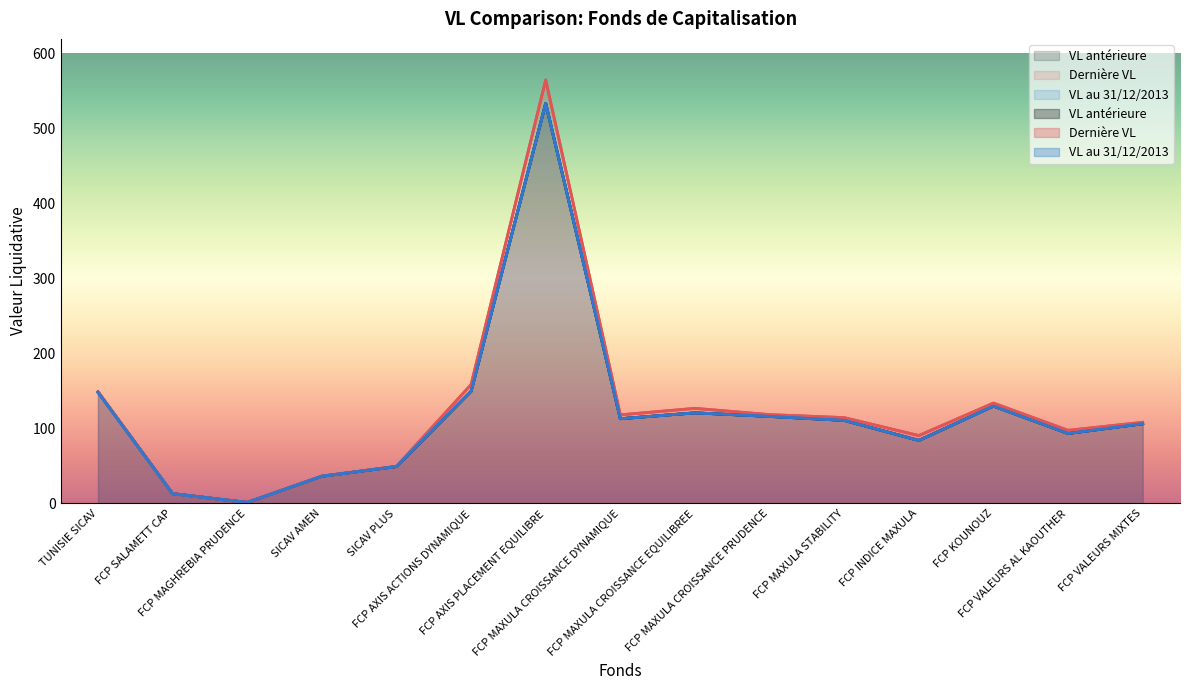

Does the chart display data point markers on the line(s)?

No